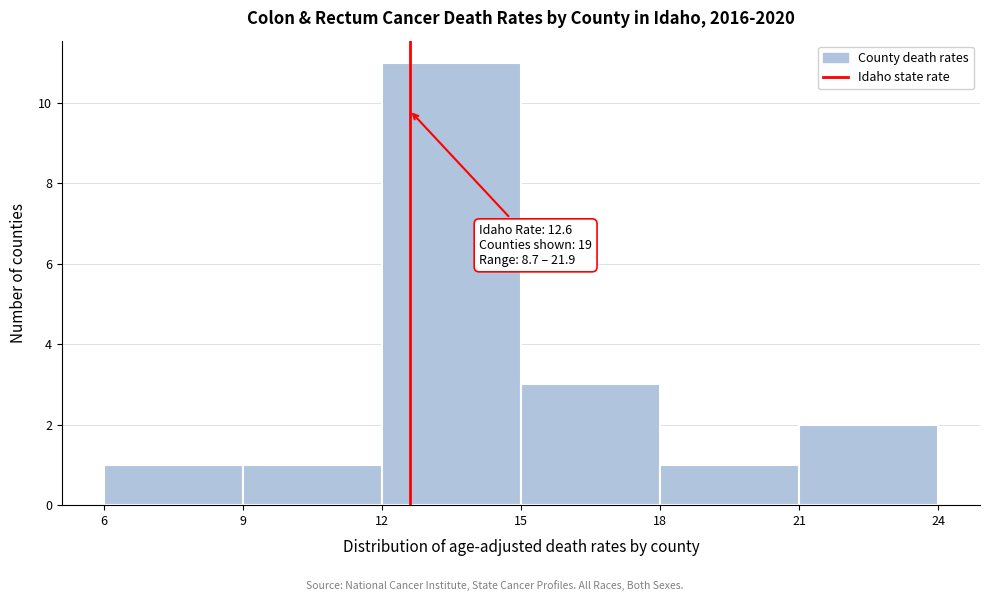

Over which range of the x-axis is the bar tallest?

12 to 15